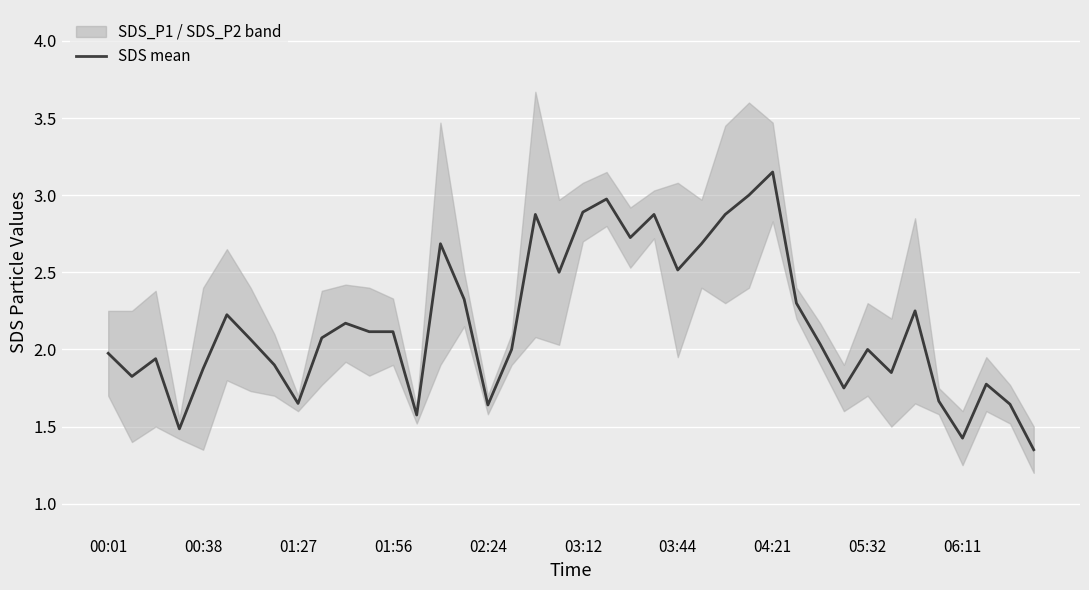

The value of SDS mean at 00:01 is 0.4. True or false?

False